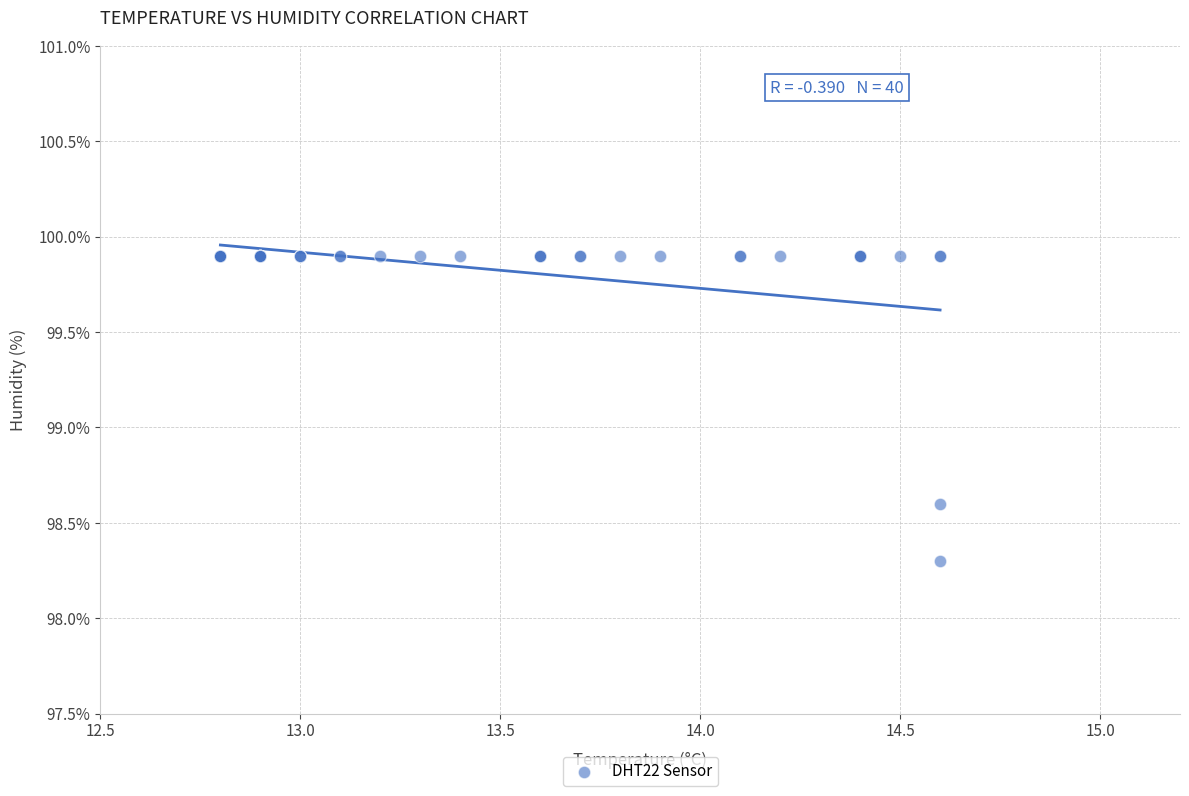

What Y value in the scatter plot is closest to 99?

98.6